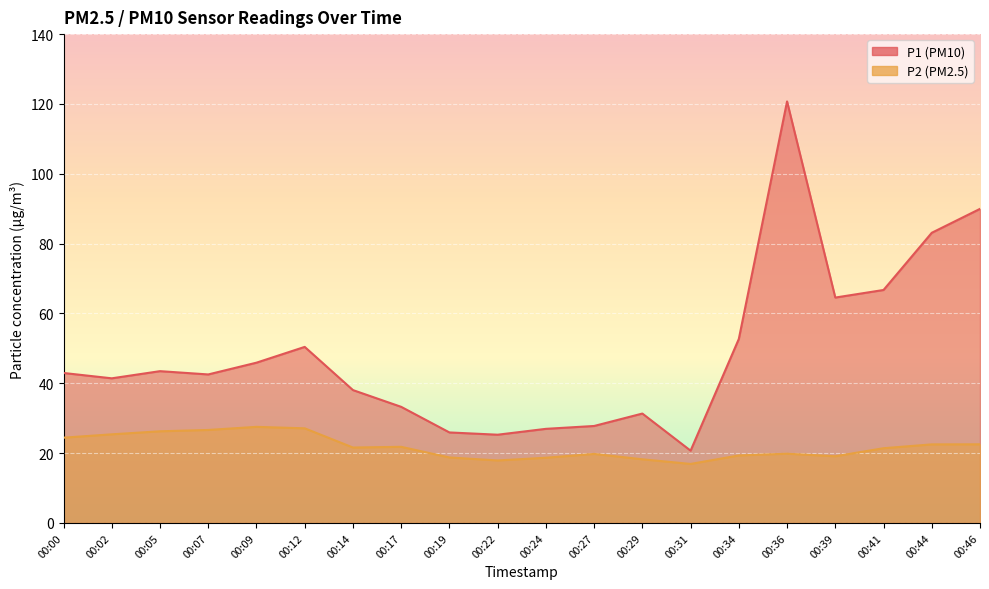

What value does the P2 series have at 00:19?

18.8